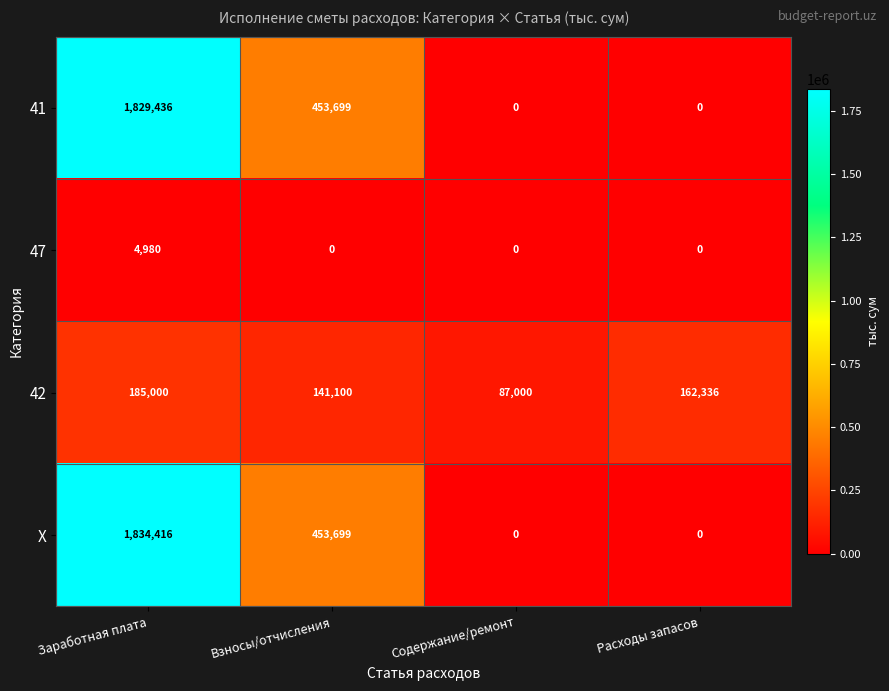

Reading right to left, transcribe all the data shown in this chart.

41: Расходы запасов=0	Содержание/ремонт=0	Взносы/отчисления=453699	Заработная плата=1829436
47: Расходы запасов=0	Содержание/ремонт=0	Взносы/отчисления=0	Заработная плата=4980
42: Расходы запасов=162336	Содержание/ремонт=87000	Взносы/отчисления=141100	Заработная плата=185000
X: Расходы запасов=0	Содержание/ремонт=0	Взносы/отчисления=453699	Заработная плата=1834416